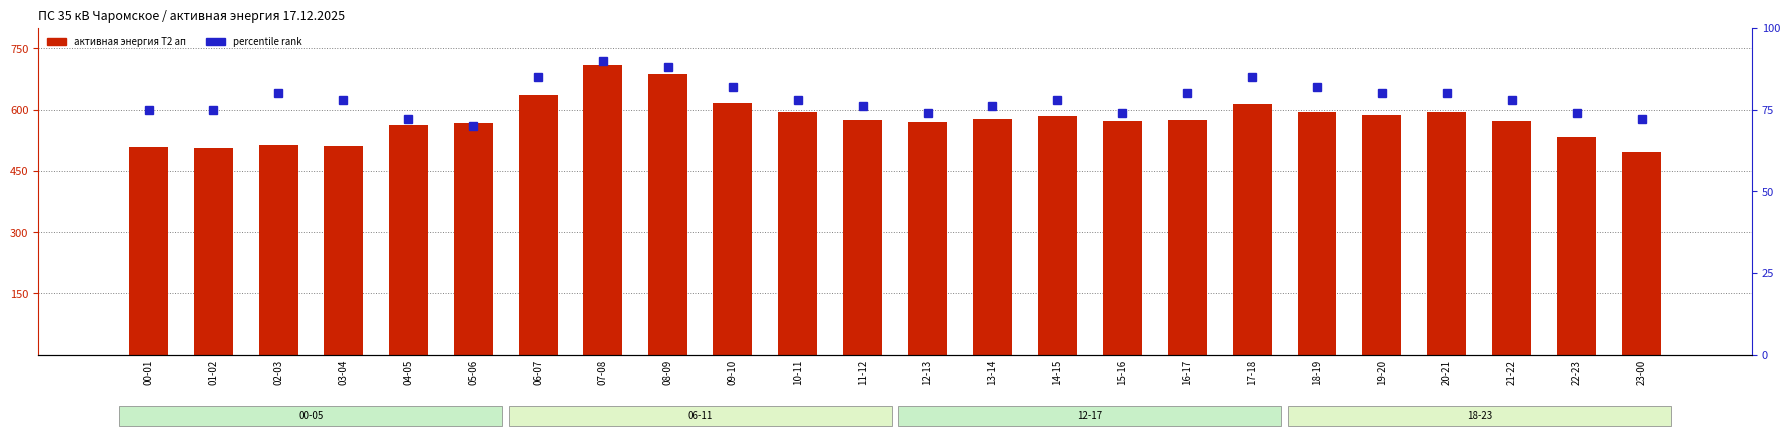

What is the sum of all активная энергия Т2 ап values?

13856.8